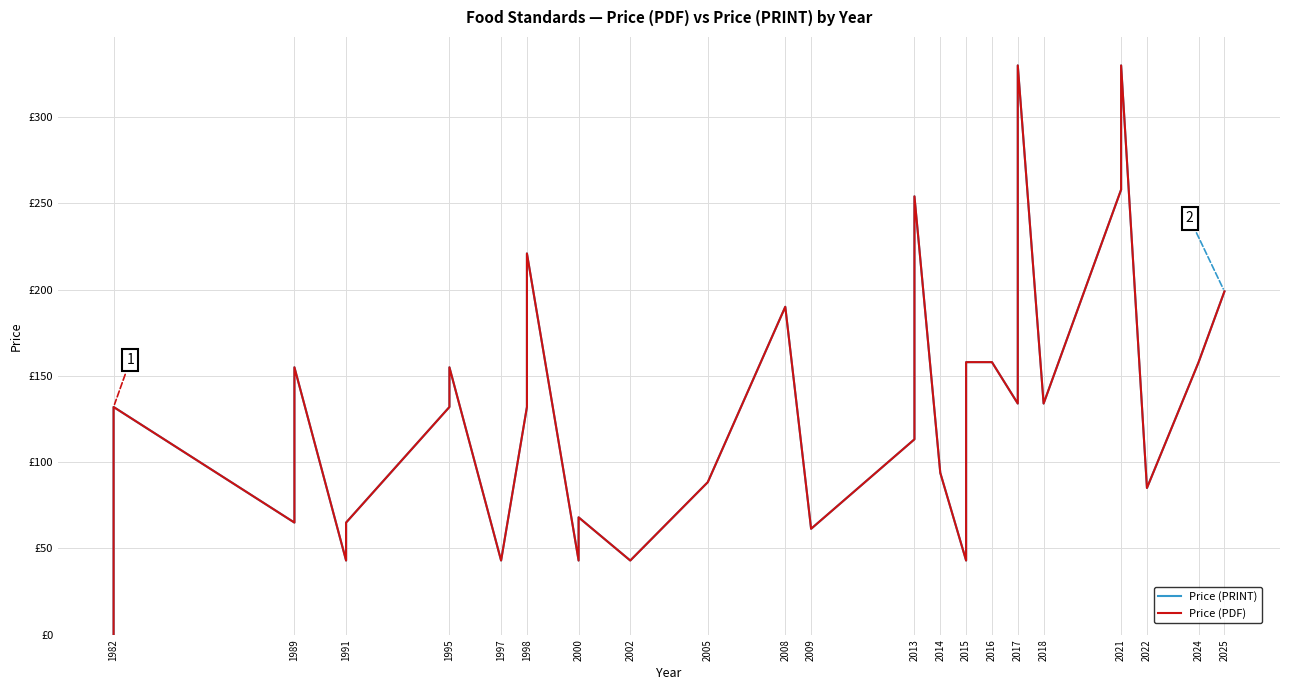

True or false: Price (PDF) and Price (PRINT) cross at least once.

False